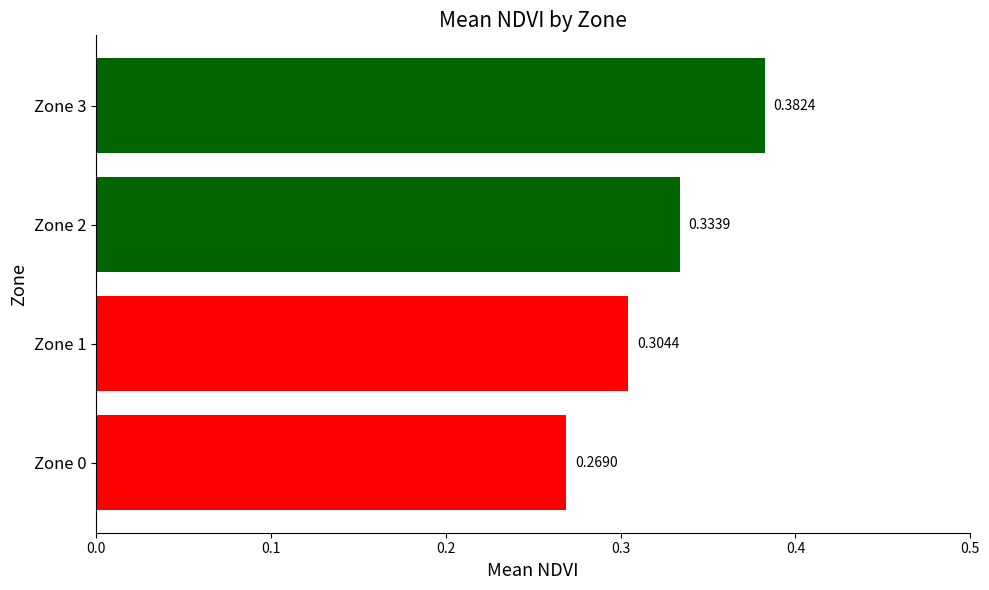

Between Zone 0 and Zone 1, which is larger?

Zone 1